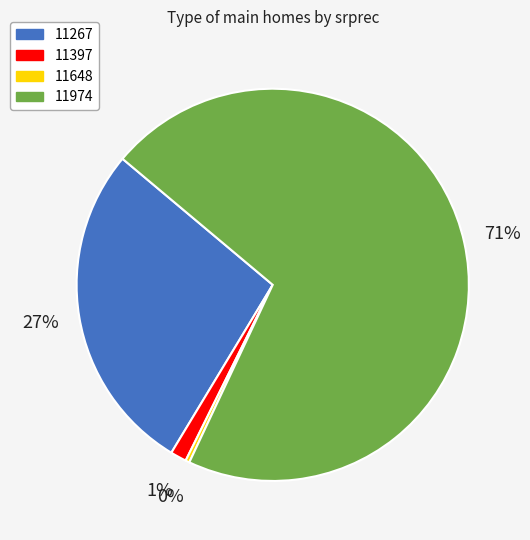

How many segments does this pie chart have?

4